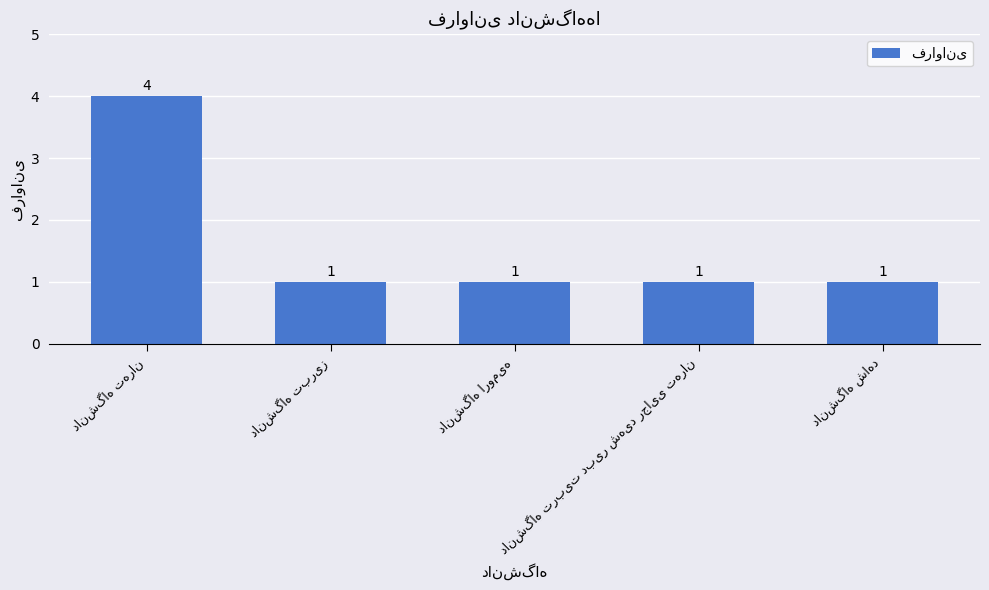

How many values are between 1 and 2?

4